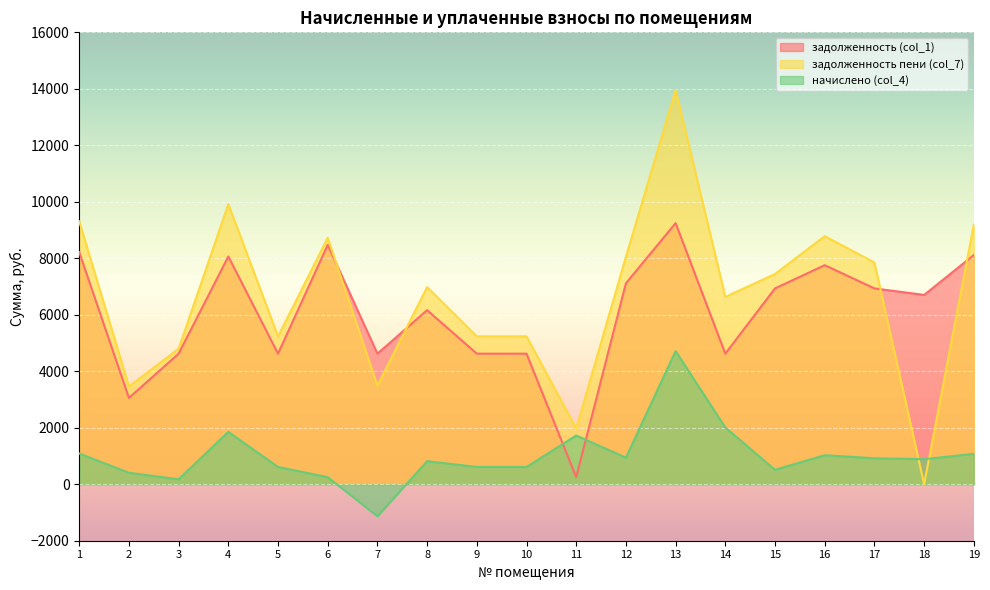

What is the difference between the maximum and minimum values in the задолженность (col_1) series?

8994.1